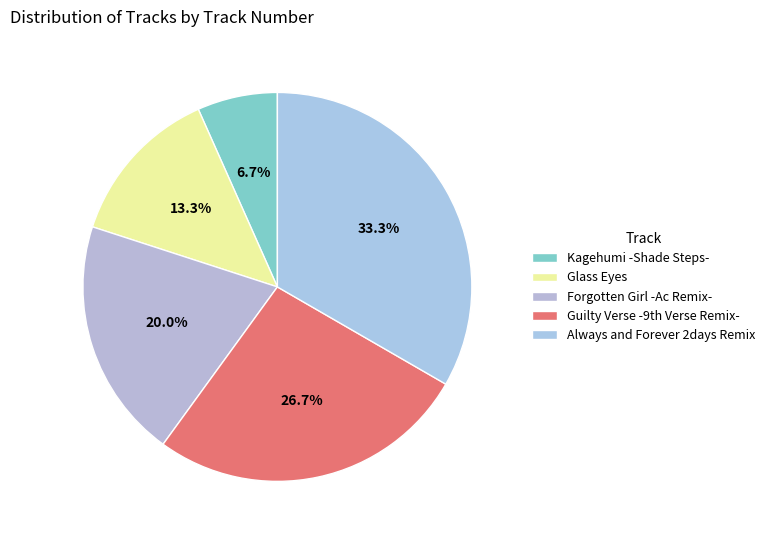

How many slices are in this pie chart?

5